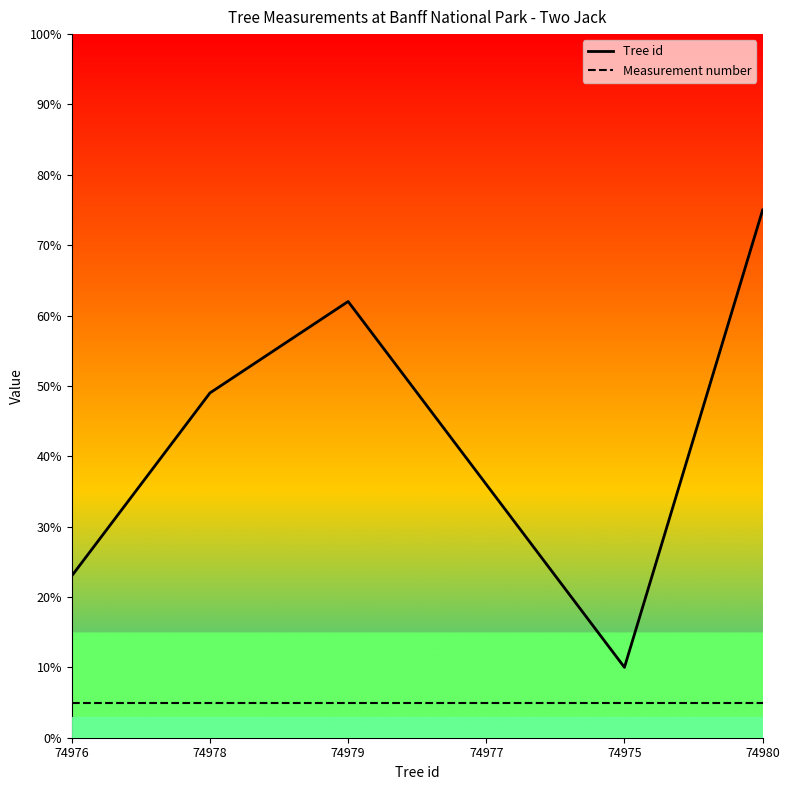

What is the value of the Measurement number point at the 5th from the left?

5